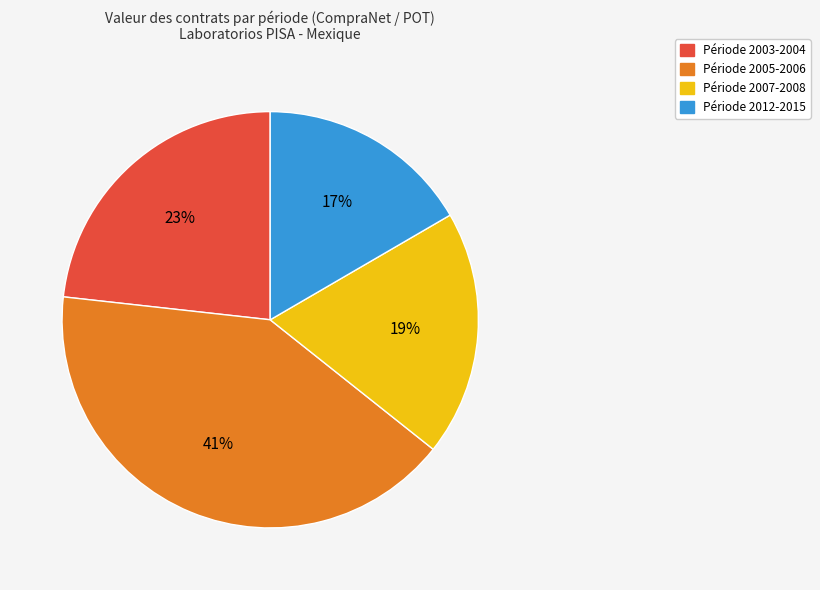

Is there any slice that represents more than half of the pie?

No